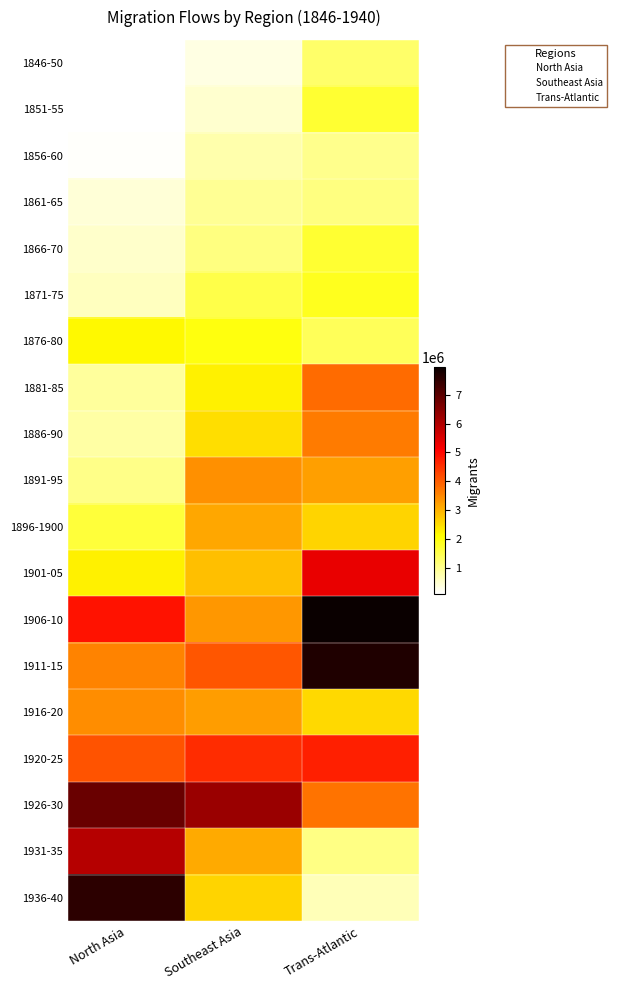

What is the maximum value shown in the chart?

7950000